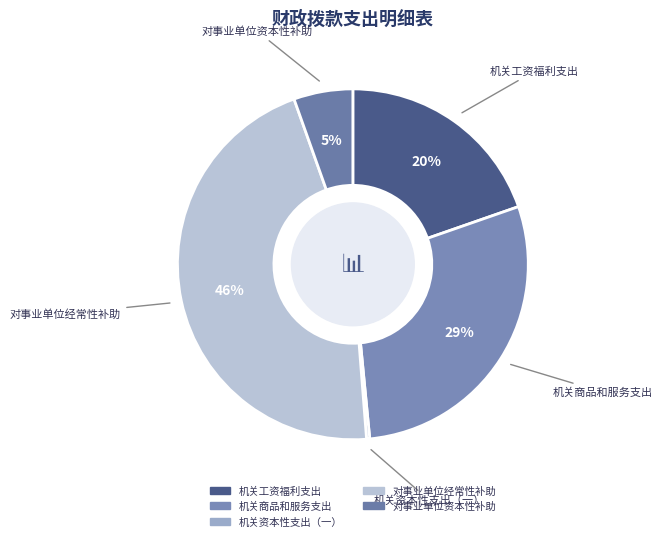

Do 机关工资福利支出 and 对事业单位经常性补助 together represent more than half of the pie?

Yes